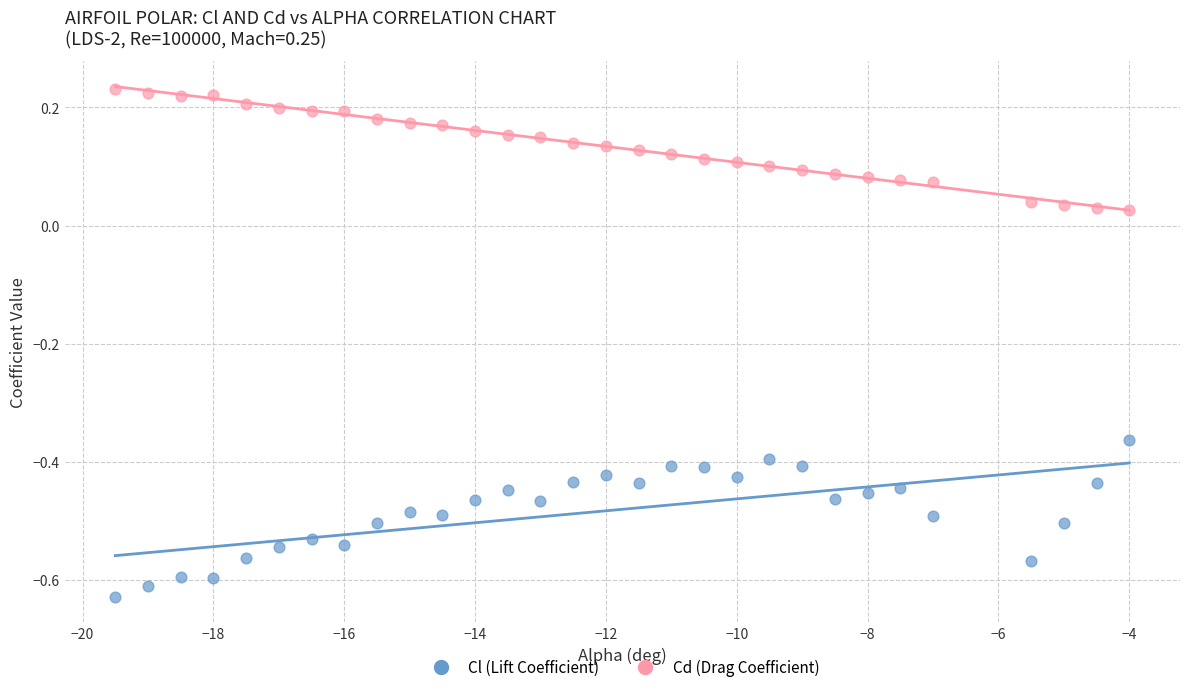

Which series reaches the maximum Y coordinate?

Cd (Drag Coefficient)